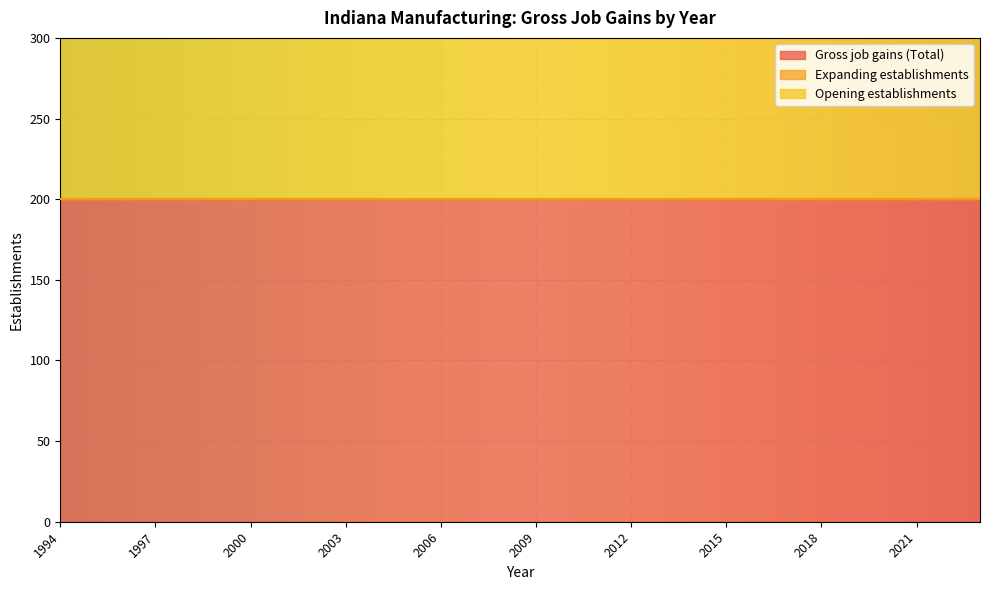

Which series has the largest total across all categories?

Gross job gains (Total)